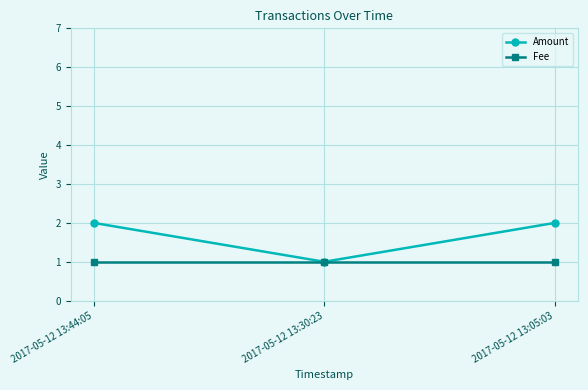

How many series are shown in this chart?

2